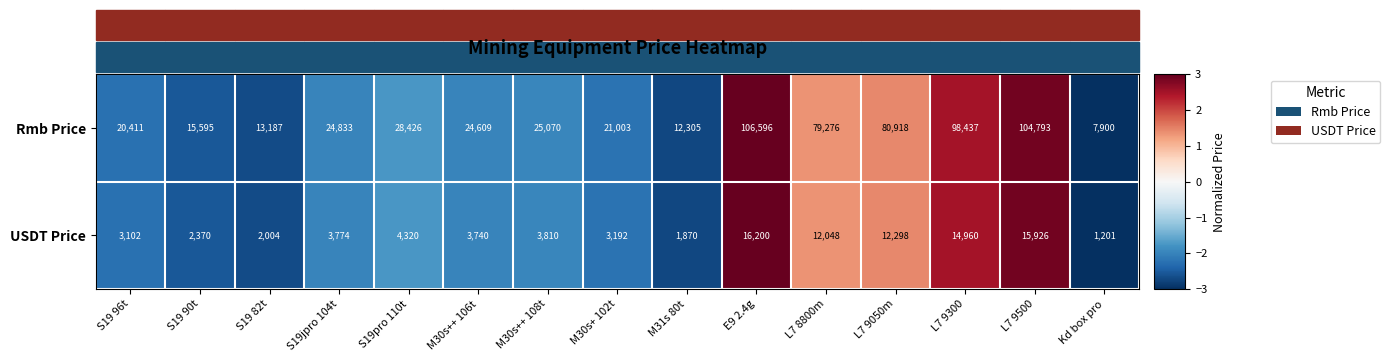

Count the number of categories in the chart.

15